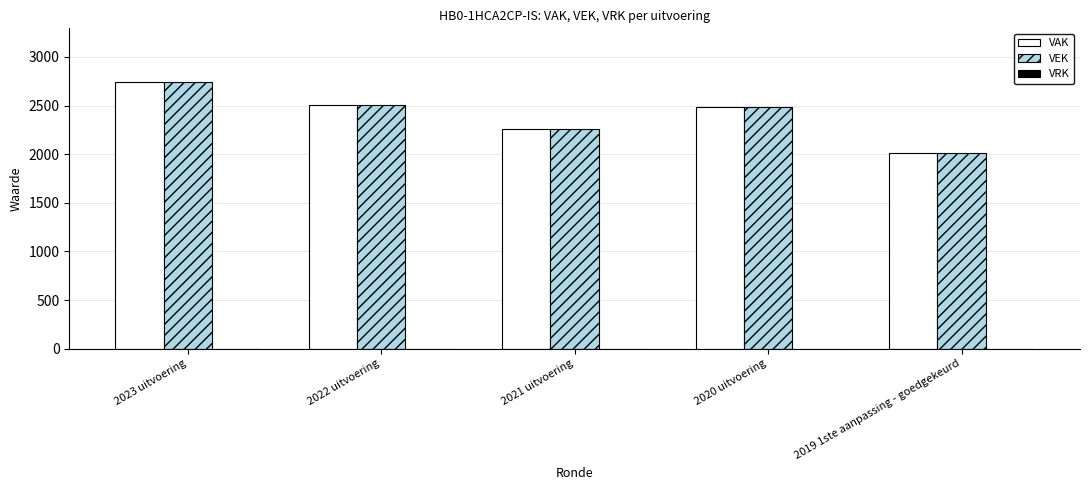

What is the label of the 5th bar from the right?

2023 uitvoering